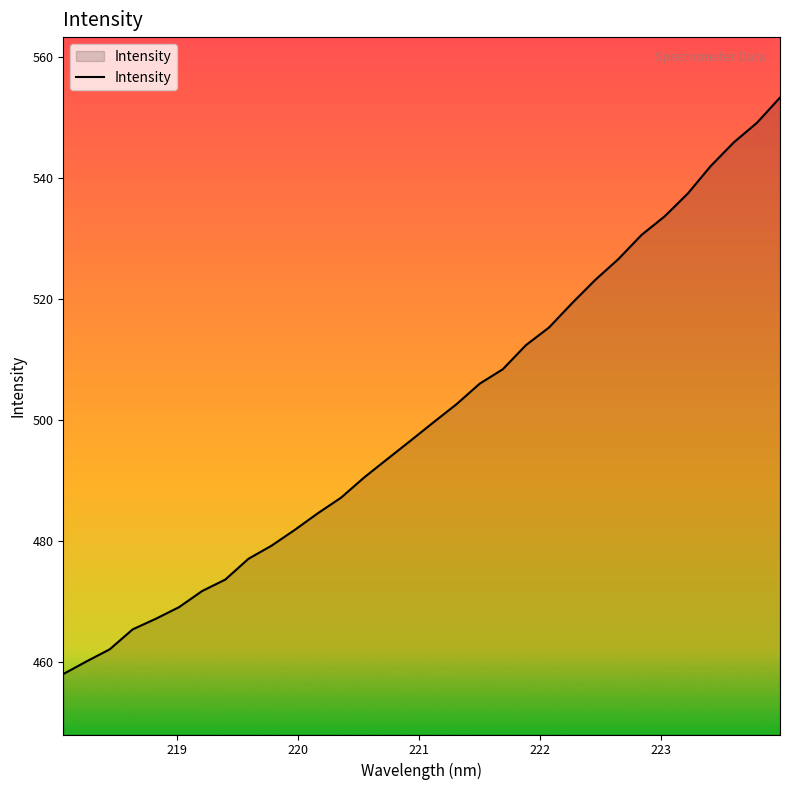

What is the greatest value displayed?

553.3